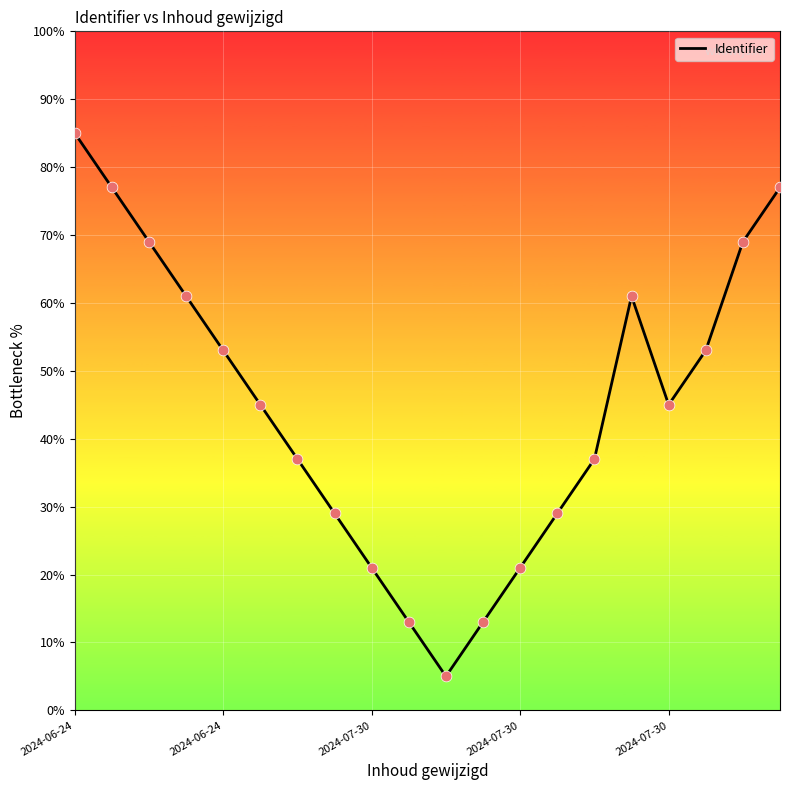

What is the smallest value displayed?

5